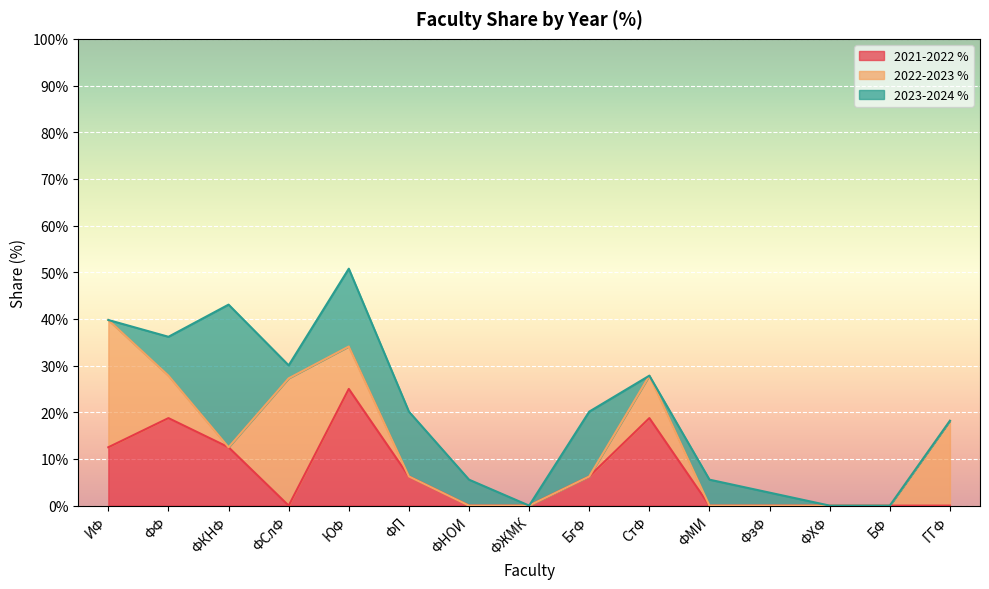

How many series are shown in this chart?

3